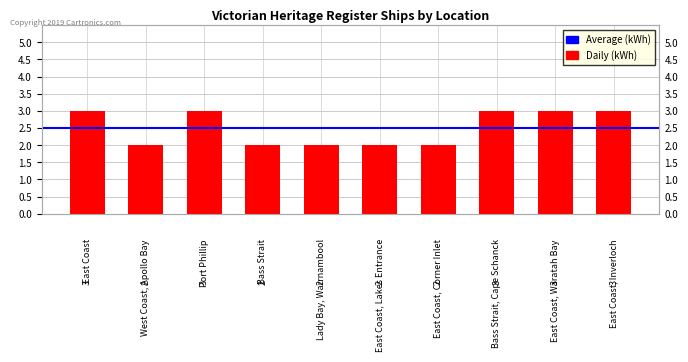

How many bars are there in total?

10